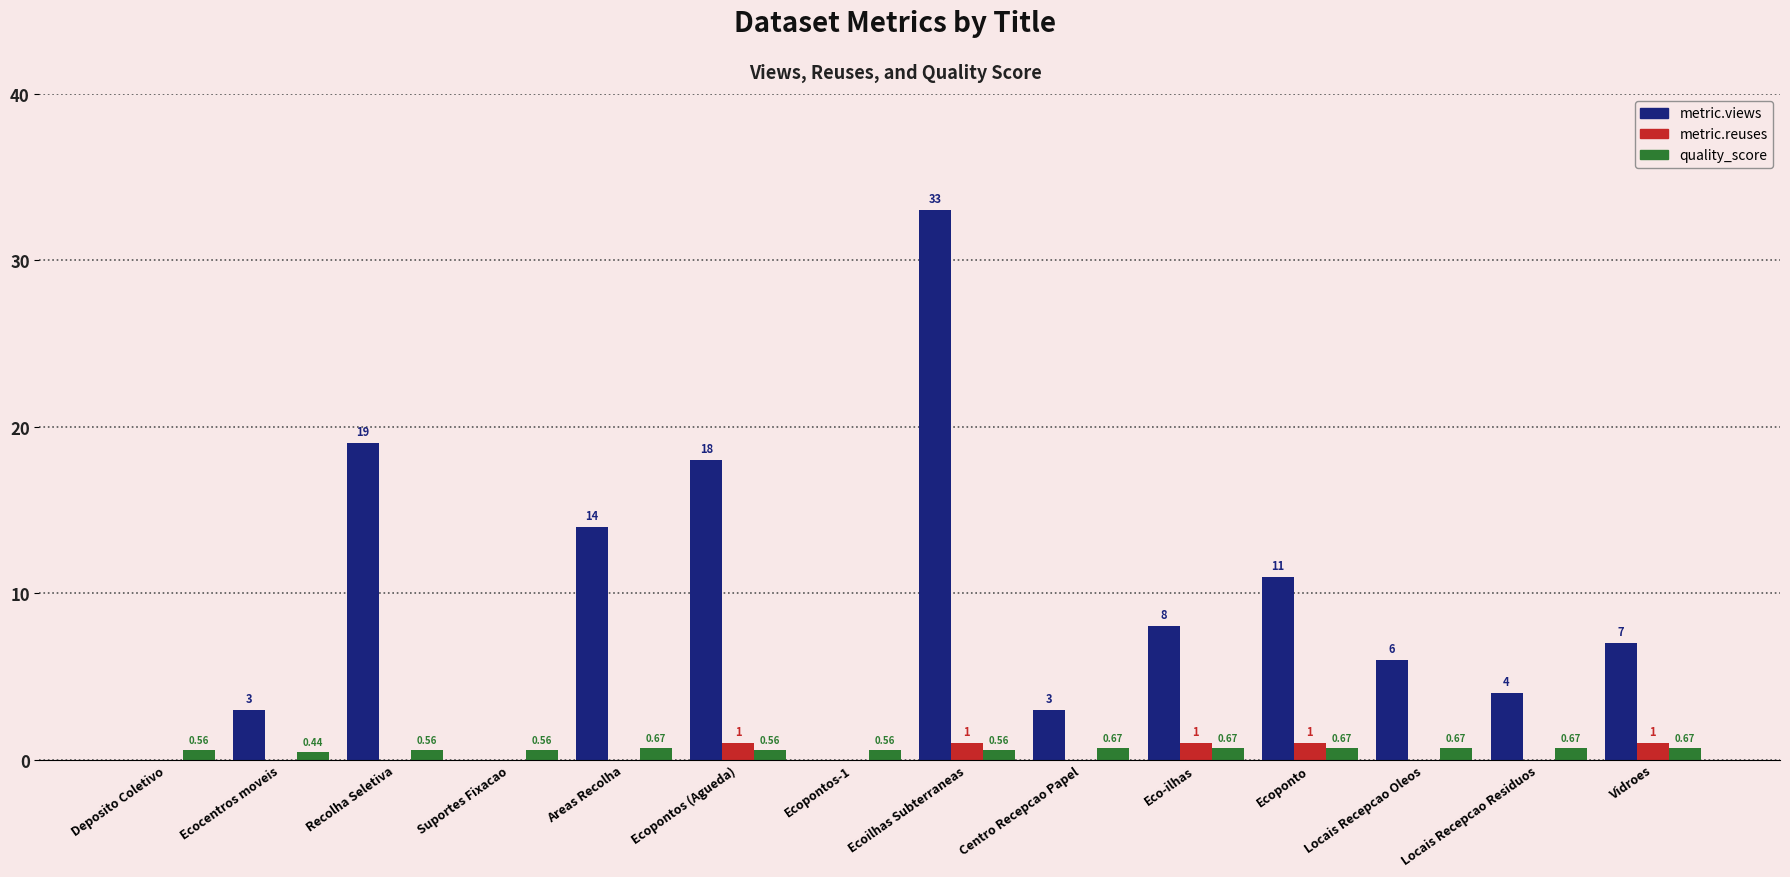

At which category does the chart reach its peak across all series?

Ecoilhas Subterraneas